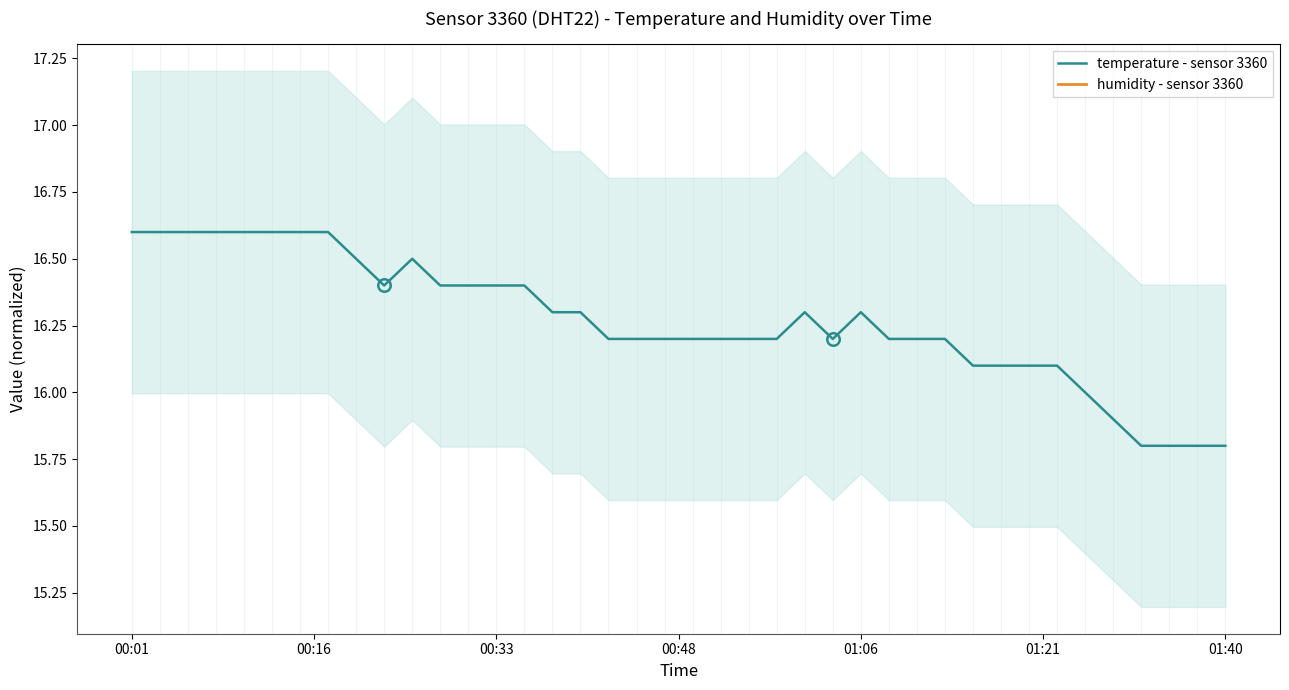

What is the sum of all temperature - sensor 3360 values?

650.7